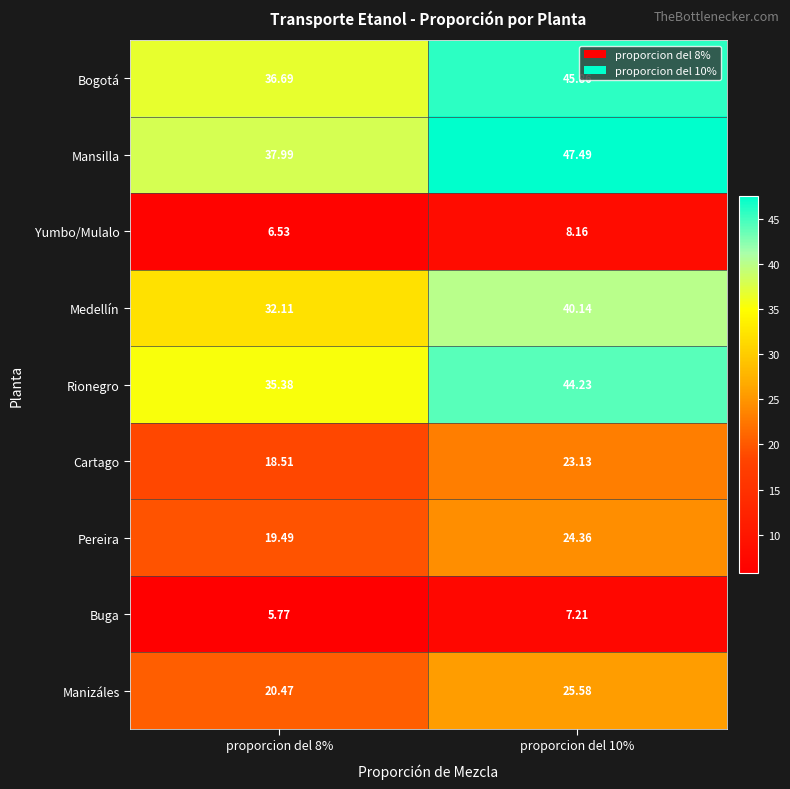

Between proporcion del 8% and proporcion del 10%, which series saw the biggest shift?

Mansilla